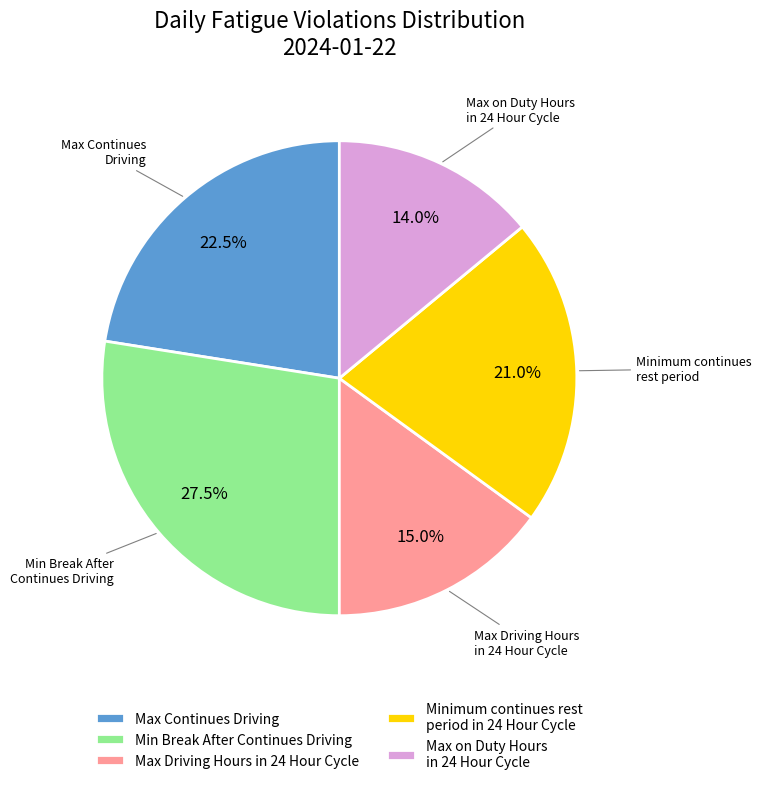

Does Max Driving Hours in 24 Hour Cycle account for over 50% of the chart?

No